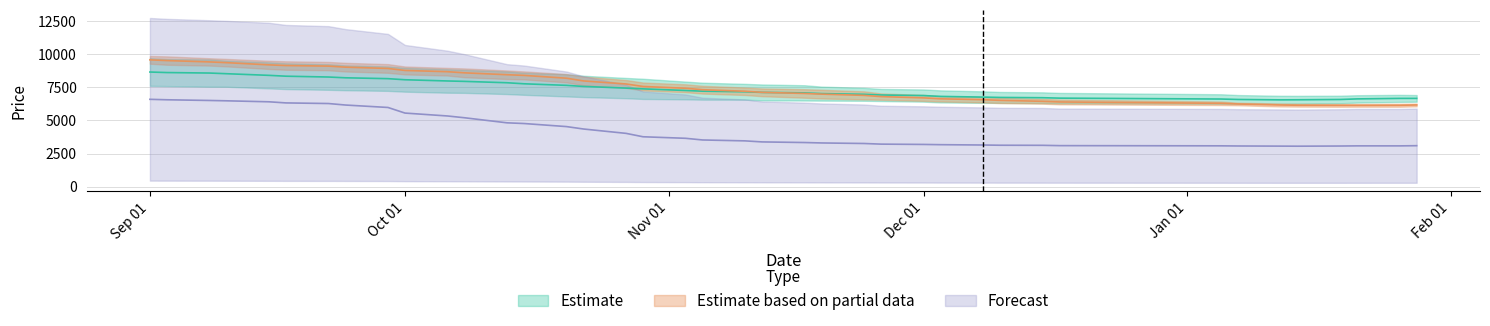

At which category is the sum across all series the highest?

Sep 01